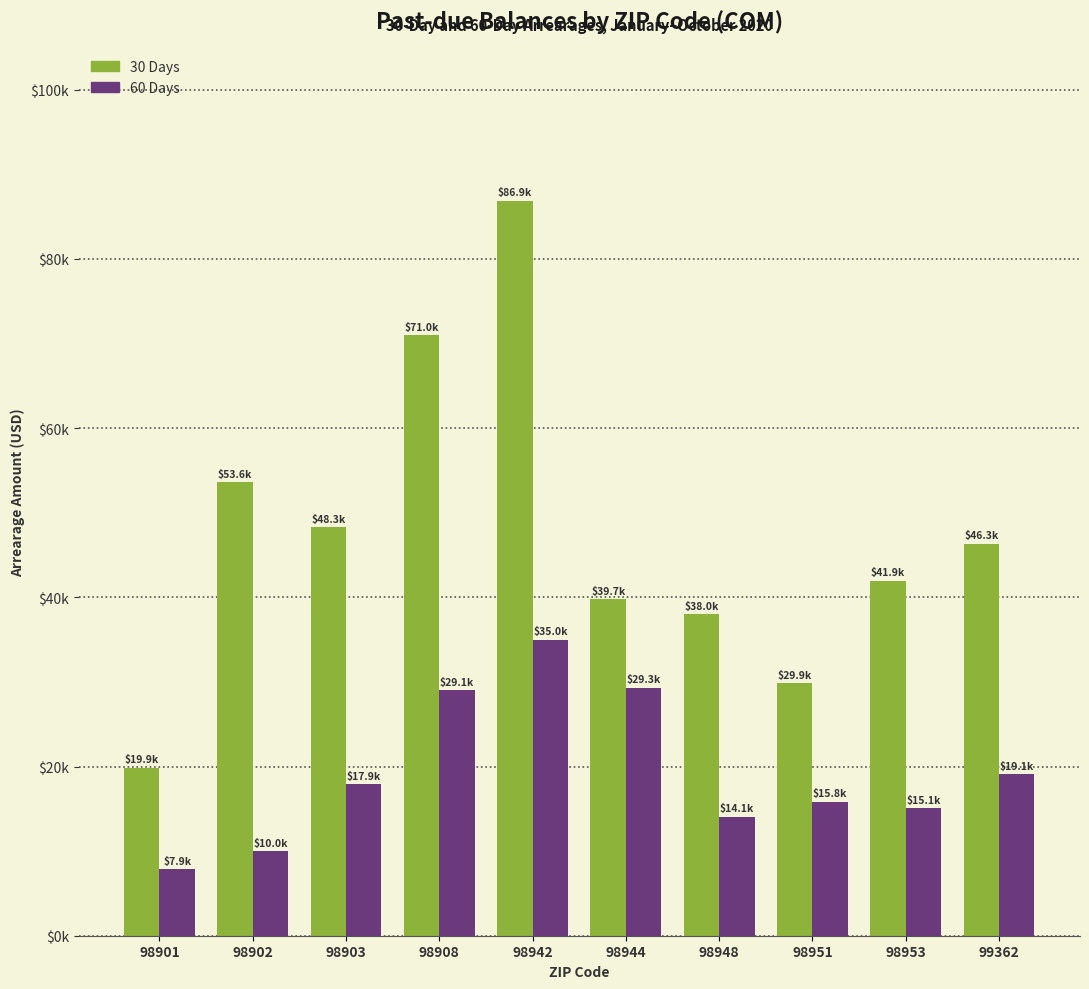

At 98902, list the series in order from largest to smallest.

30 Days, 60 Days